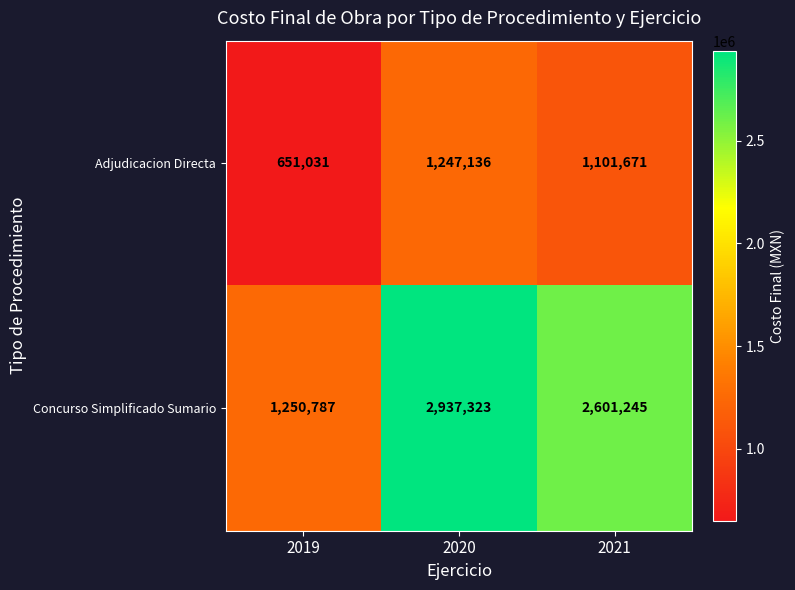

At which label does Adjudicacion Directa first exceed 1101671?

2020